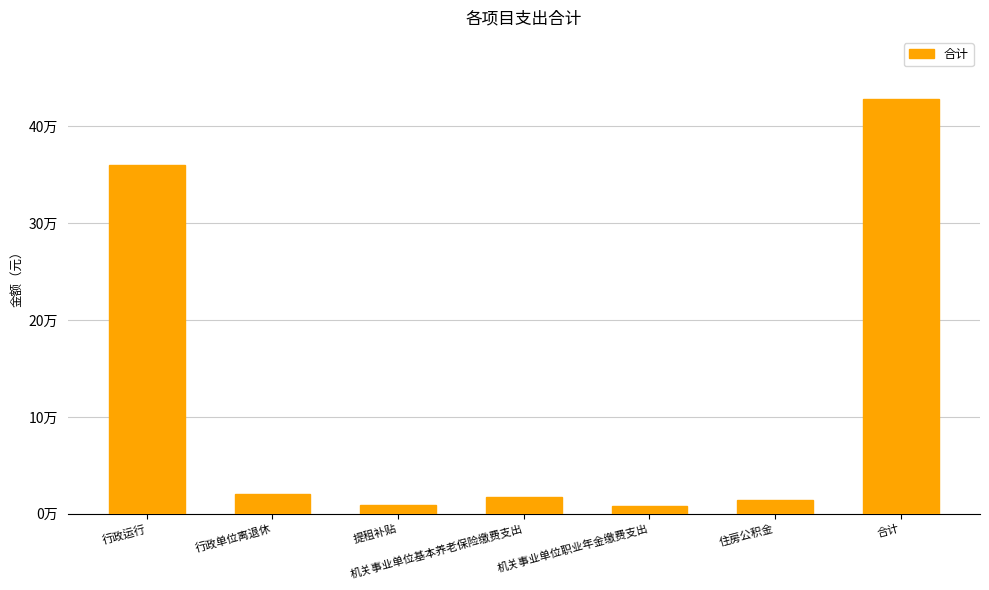

What is the greatest value displayed?

428030.5